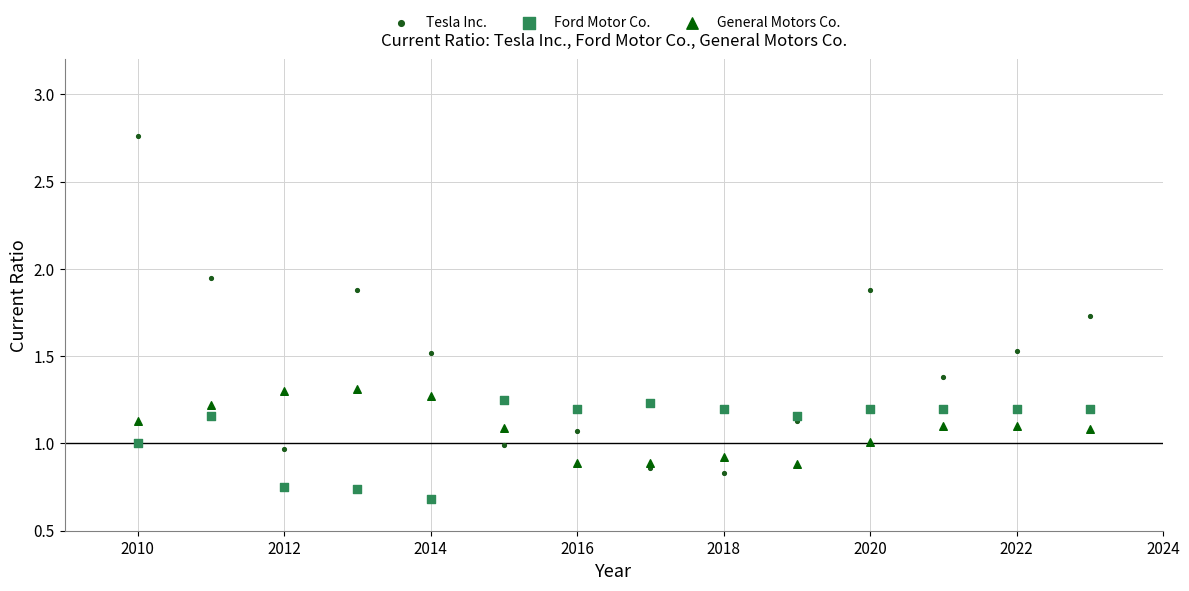

What are all the series names shown in the legend?

Tesla Inc., Ford Motor Co., General Motors Co.